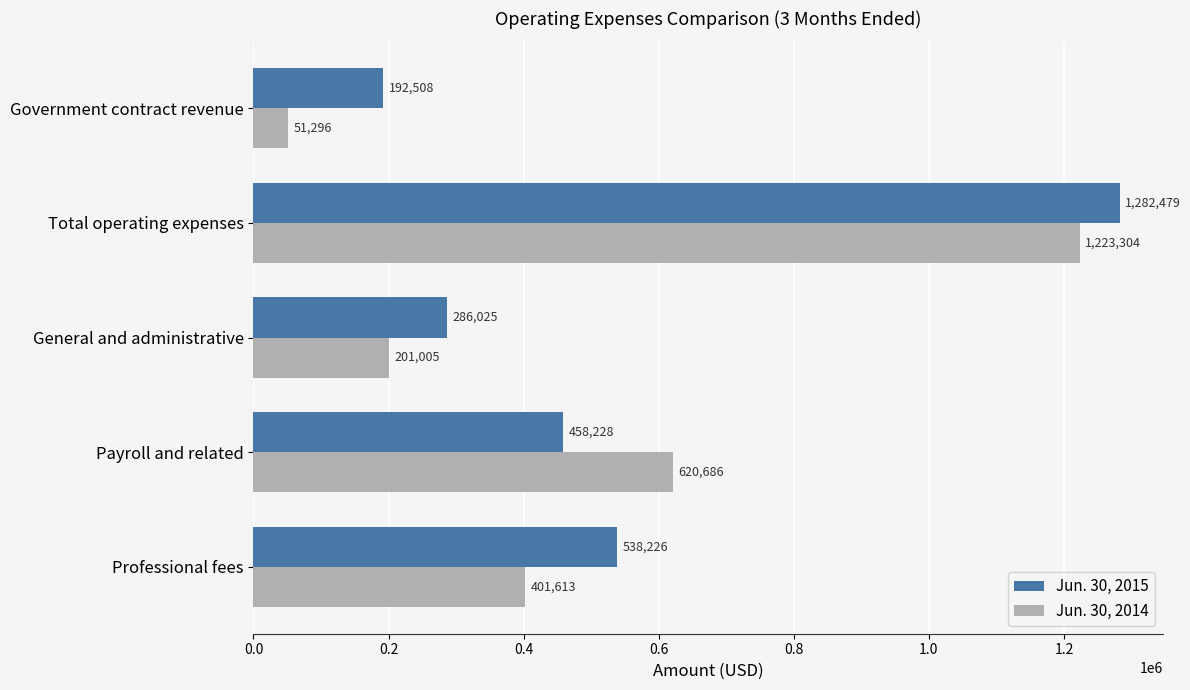

The Jun. 30, 2015 series shows 1748329 at Total operating expenses. True or false?

False